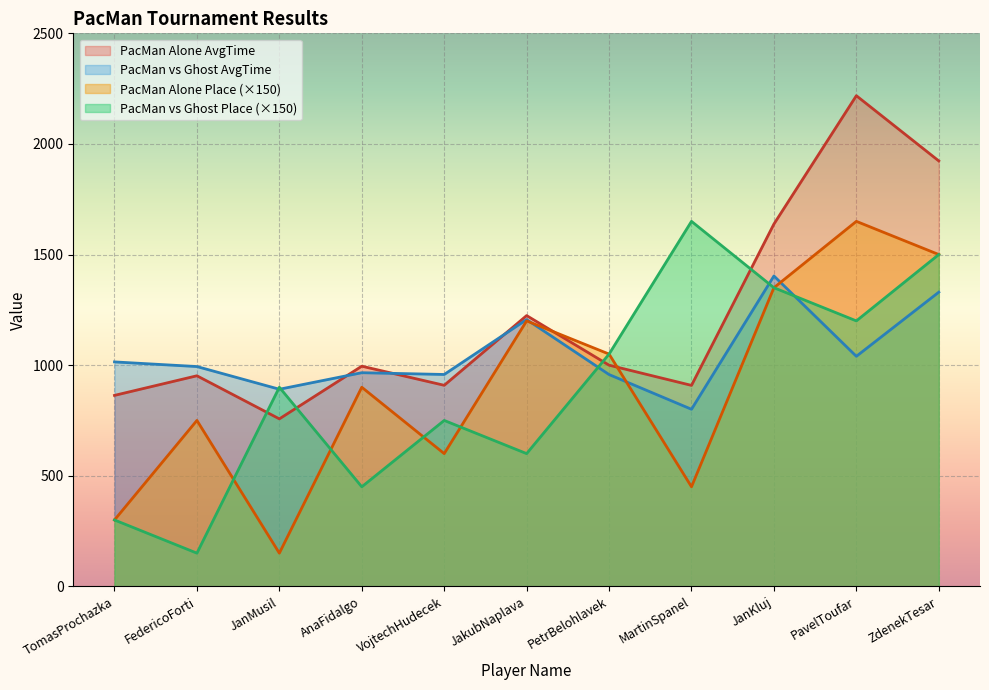

Which label corresponds to the smallest value in the chart?

JanMusil